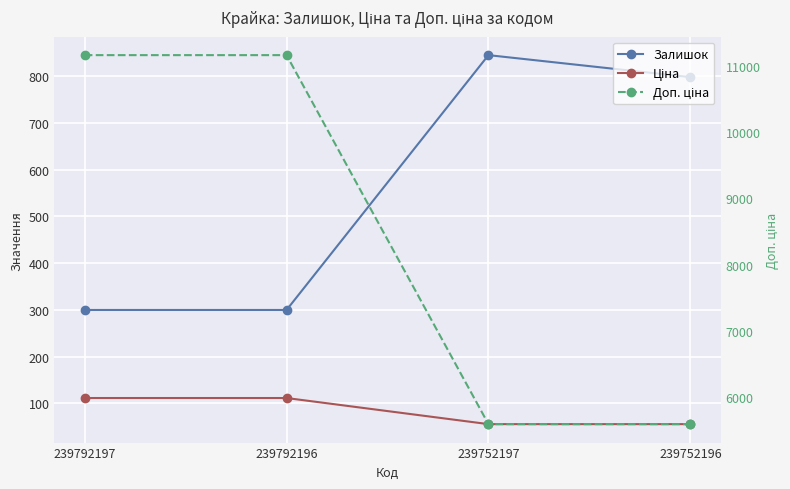

Where is Доп. ціна nearest to the value 8377?

239792197